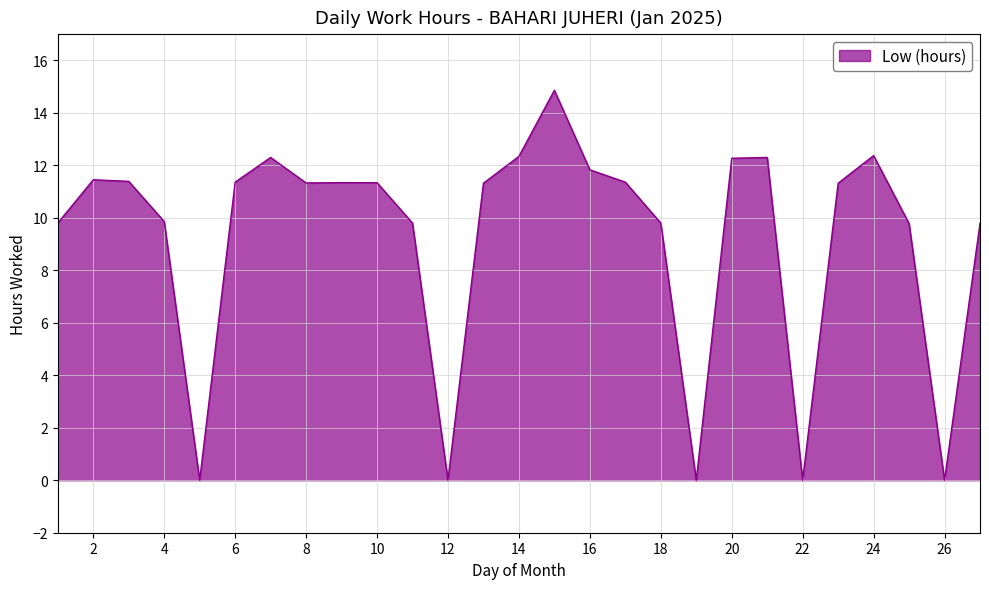

How many lines are shown in the chart?

1